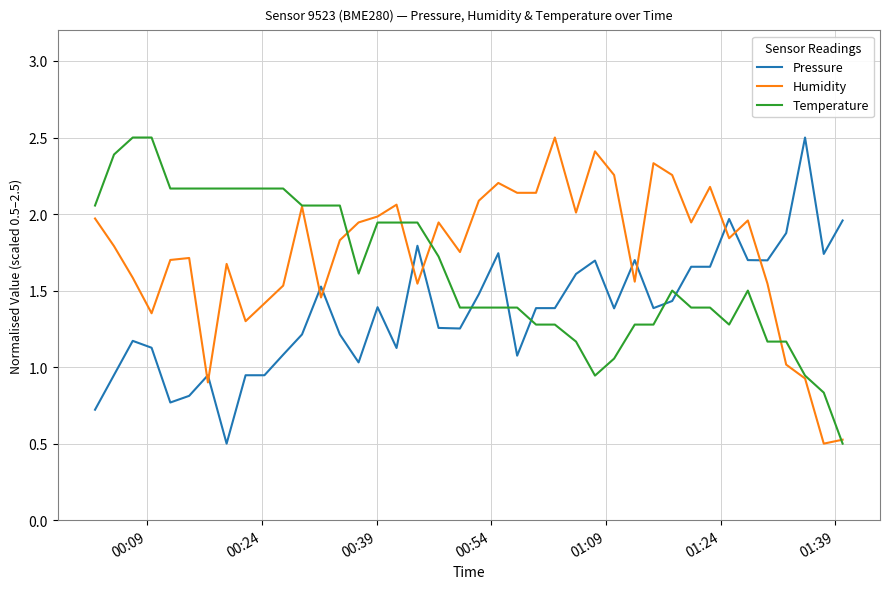

True or false: Humidity and Pressure intersect in this chart.

True